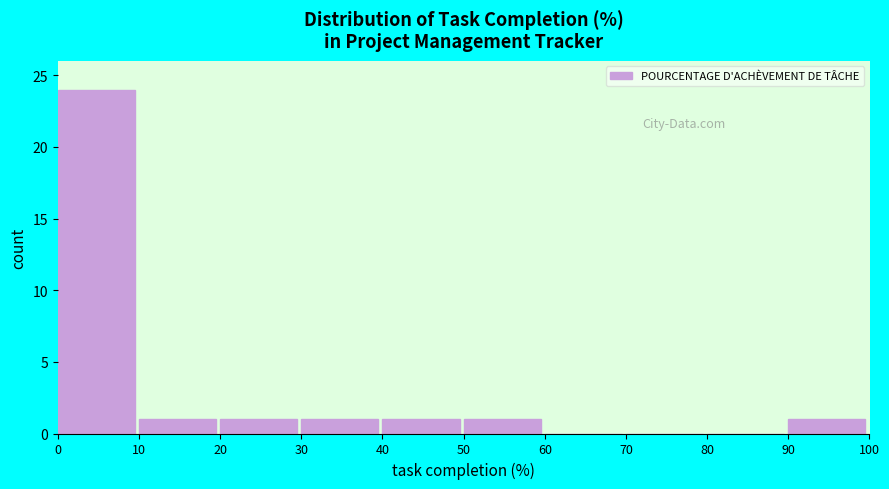

What is the height of the bar covering 30 to 40 on the x-axis? The values are not printed on the chart, so give them approximately, as read against the axis.

1